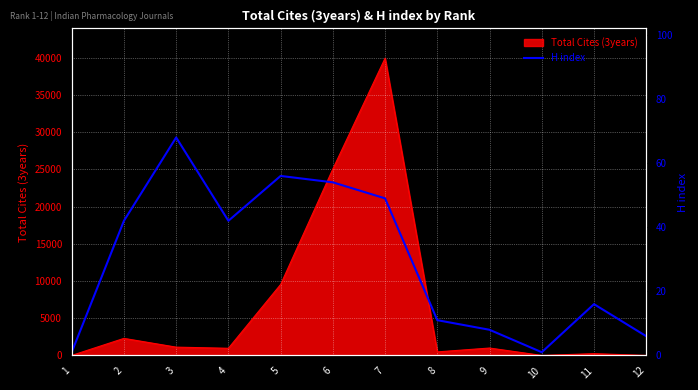

What is the sum of the values at 1 and 12?

7